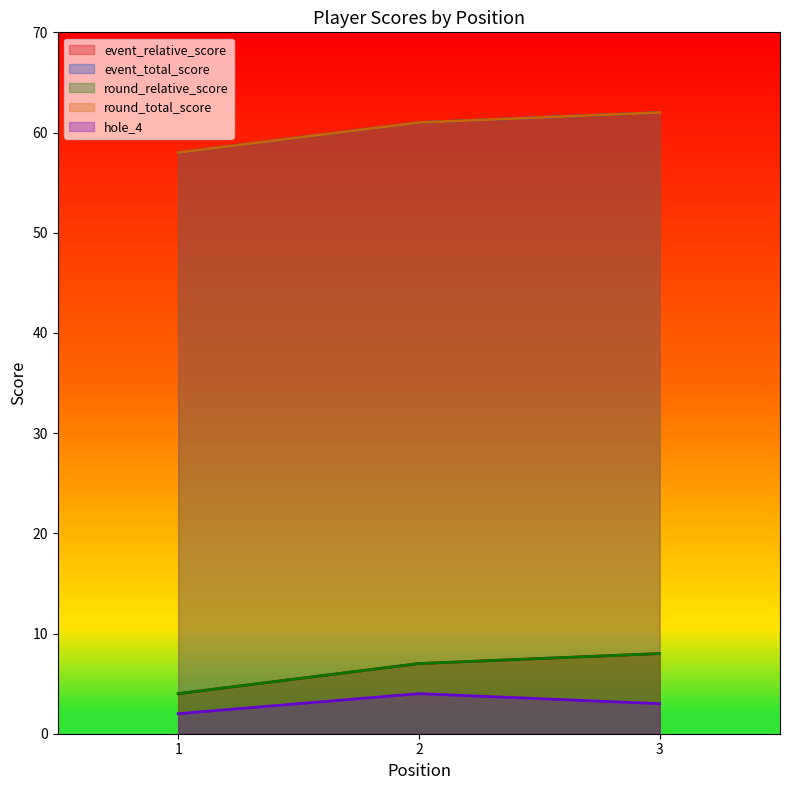

Which category has the lowest value across all series?

1